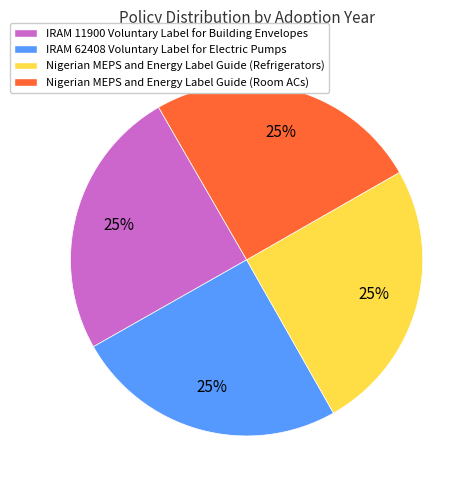

Is there a majority slice in this chart?

No